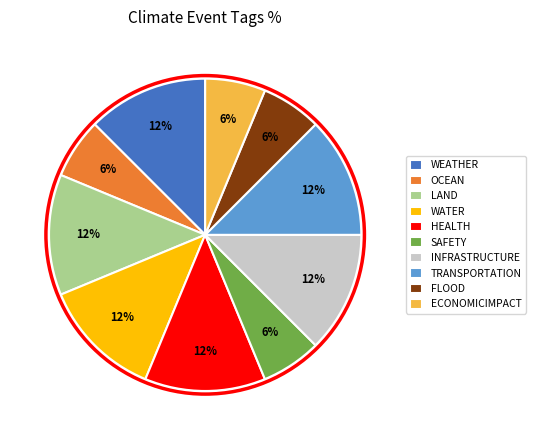

How many segments does this pie chart have?

10